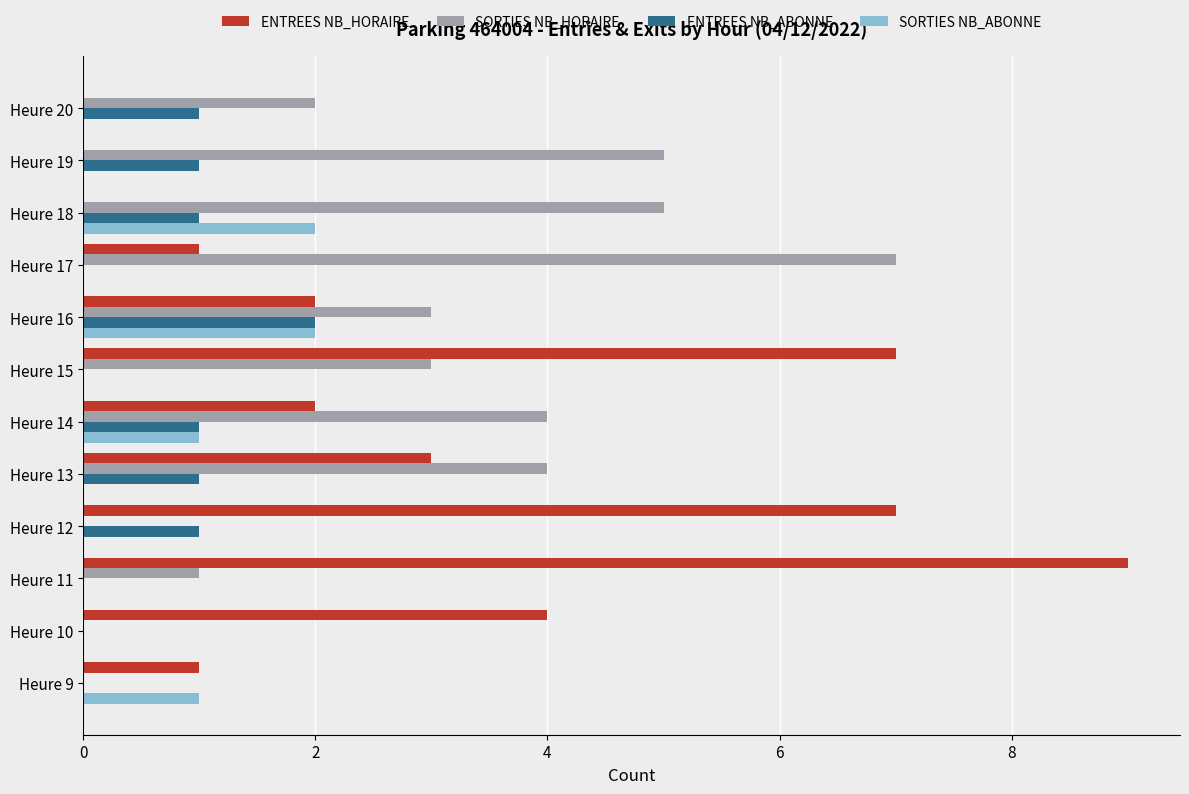

Which series has the largest total across all categories?

ENTREES NB_HORAIRE